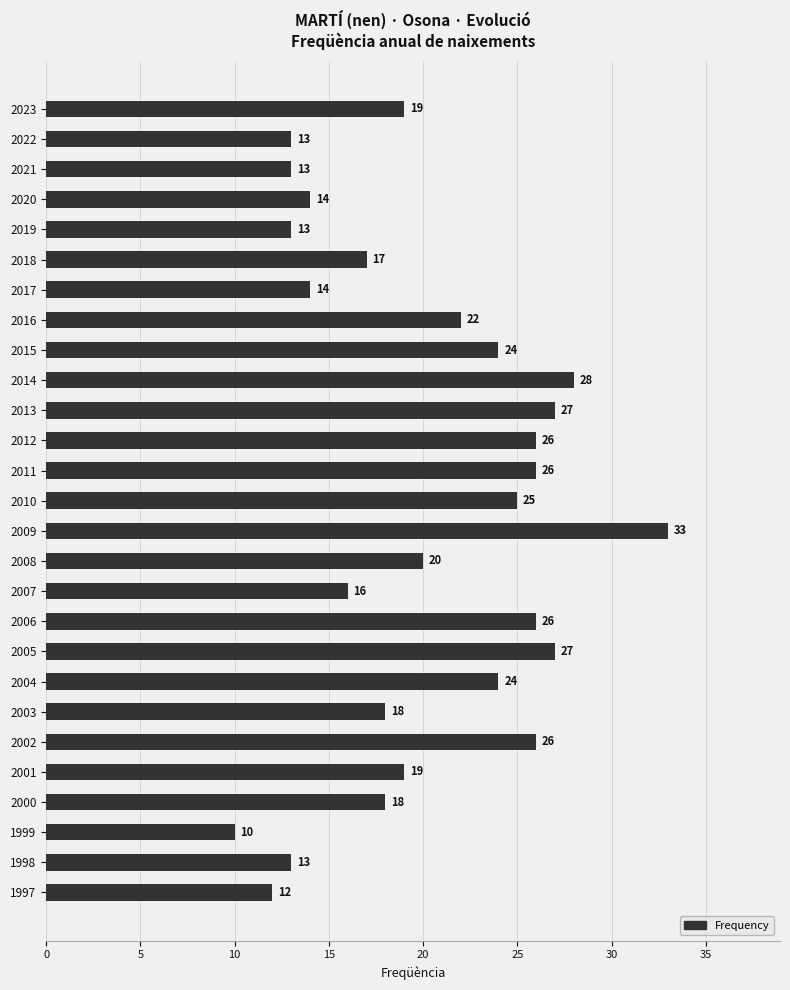

What is the change in value from 2004 to 2003?

-6